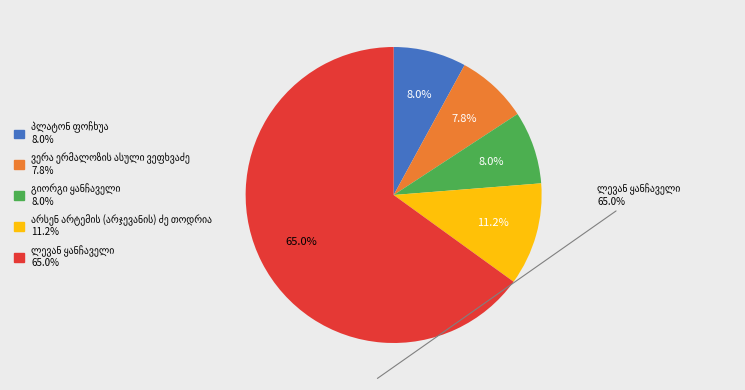

Does any single category account for the majority?

Yes